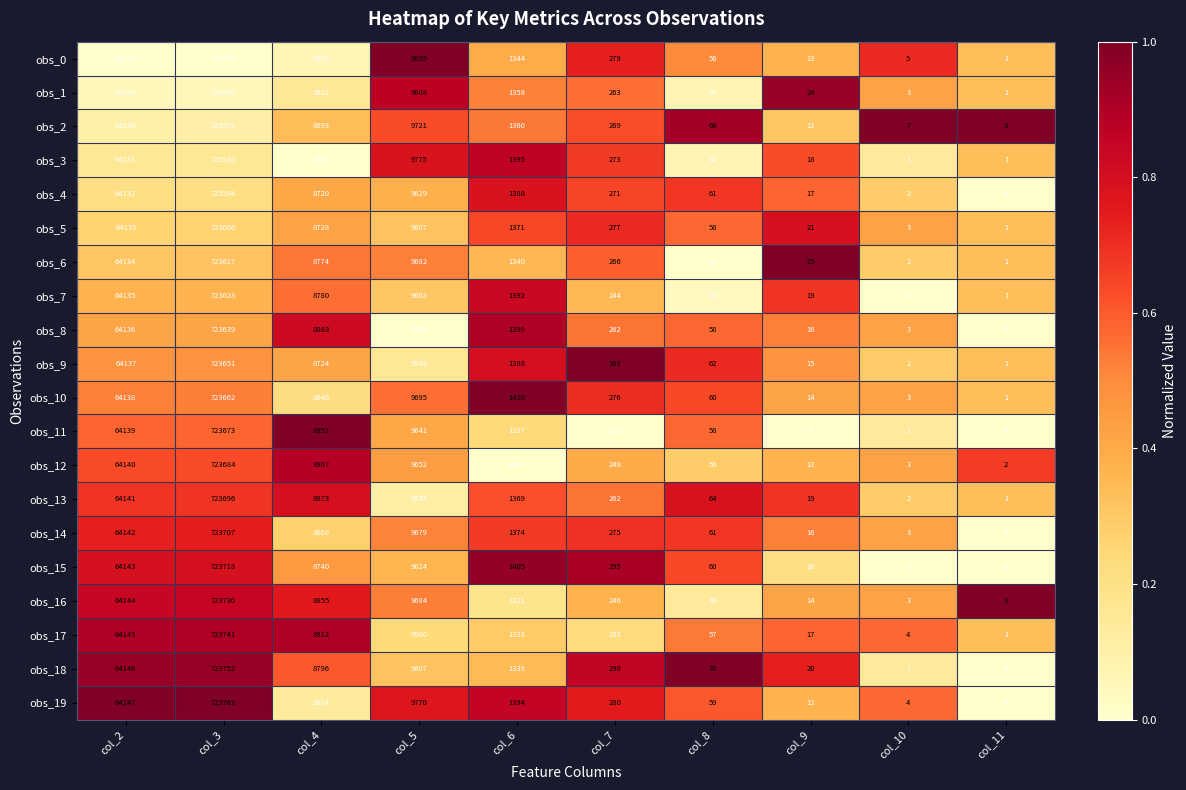

What is the sum of the obs_14 values at col_5 and col_3?

733386